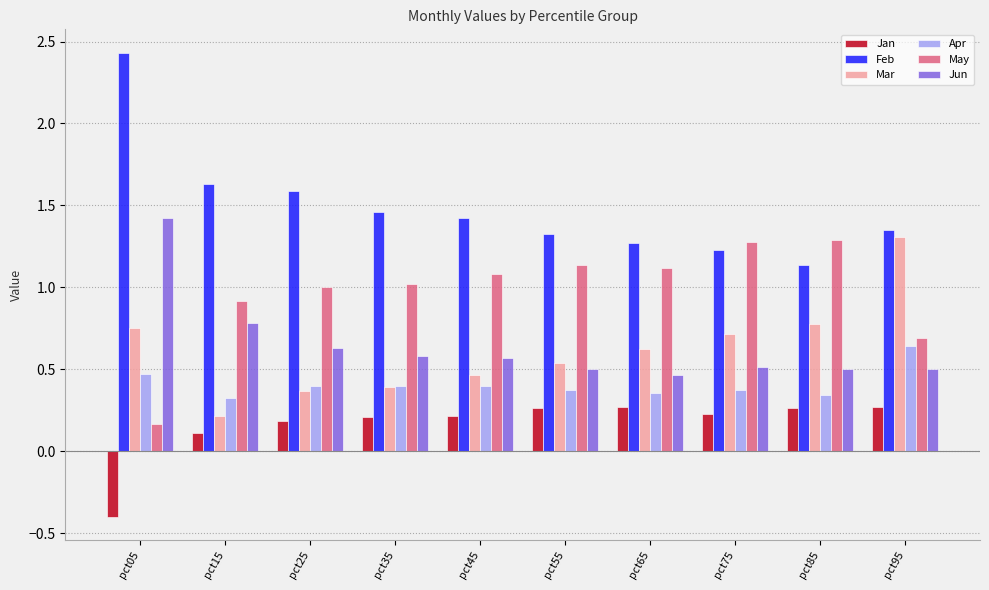

Which category has the lowest value in the Jan series?

pct05